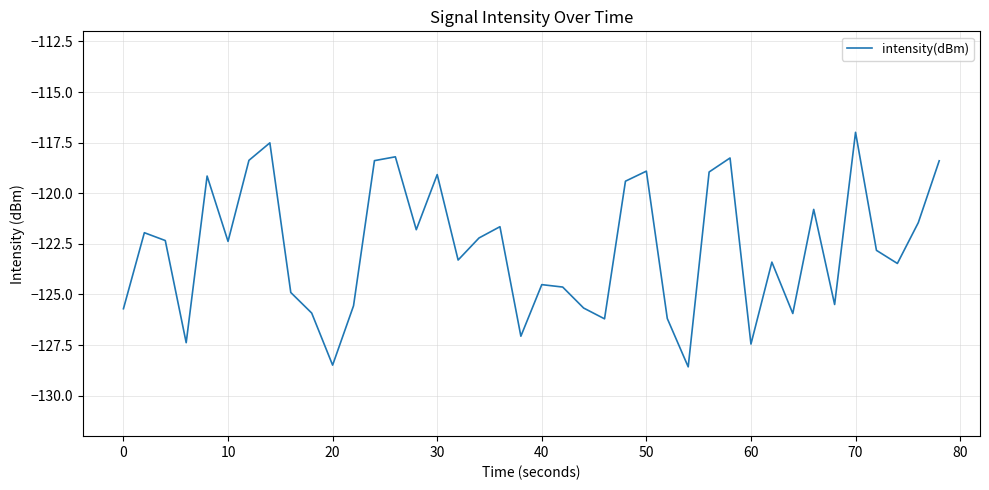

What is the minimum value shown in the chart?

-128.6